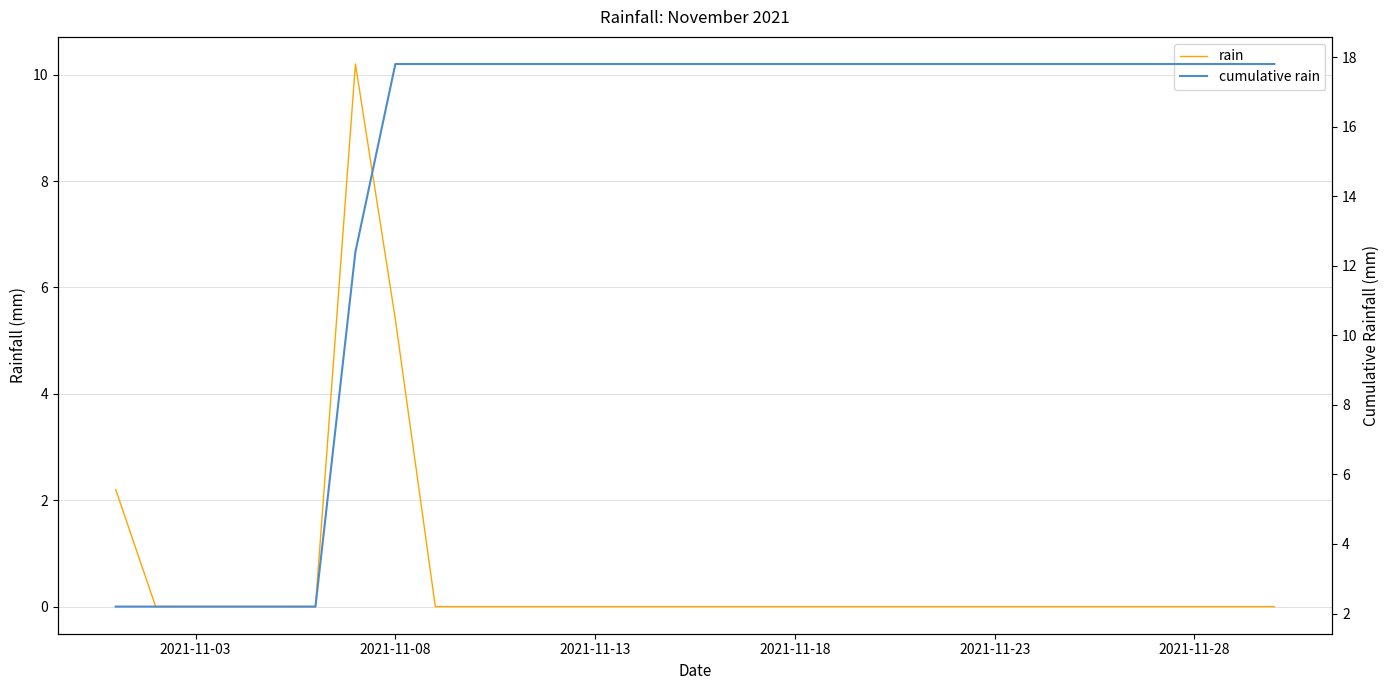

The value of cumulative rain at 19 is 4.2. True or false?

False